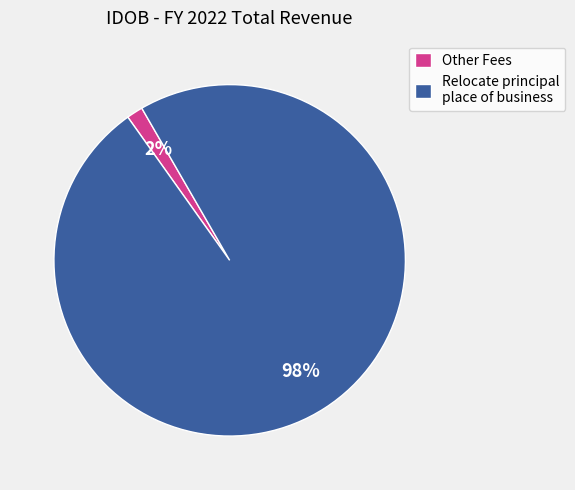

Which category has the smallest portion of the pie?

Other Fees